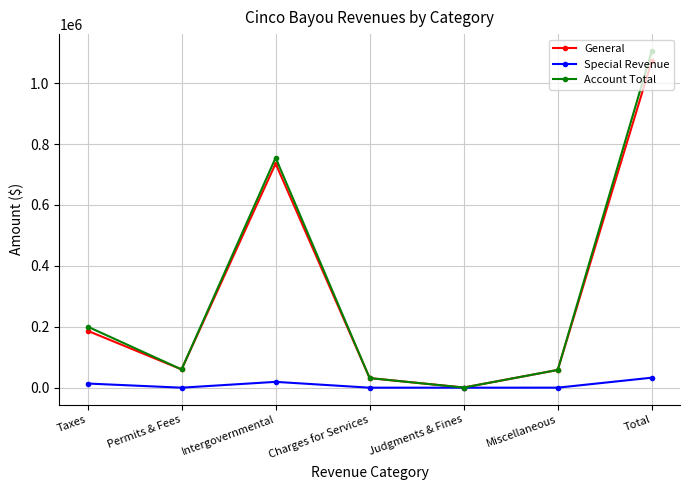

Is it true that Special Revenue equals 19110 at Intergovernmental?

True